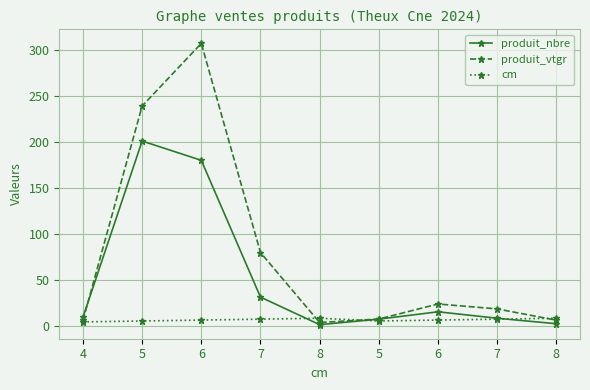

How many values in the produit_vtgr series exceed 18?

5